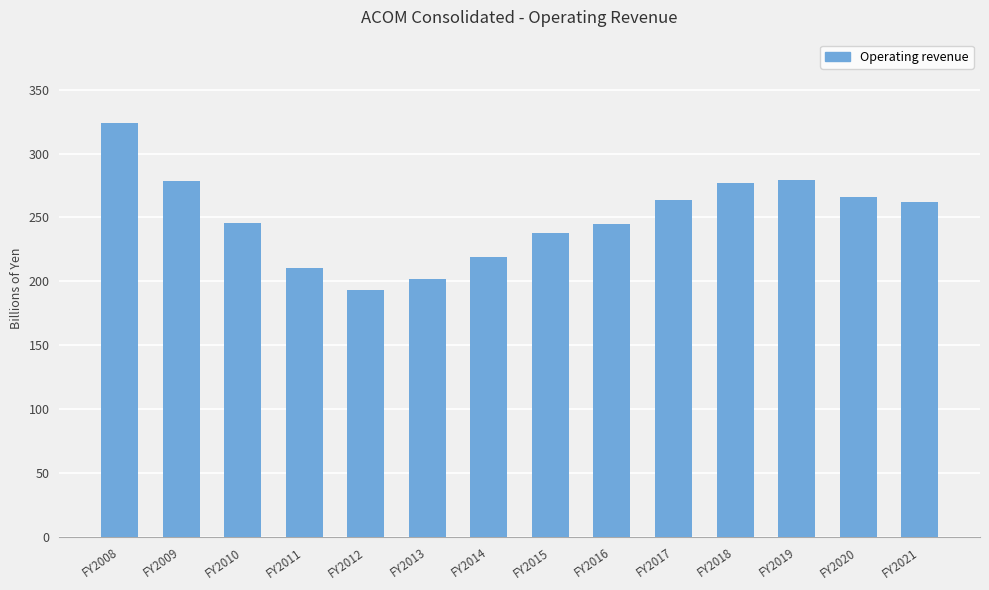

The value at FY2009 is 278.7. True or false?

True